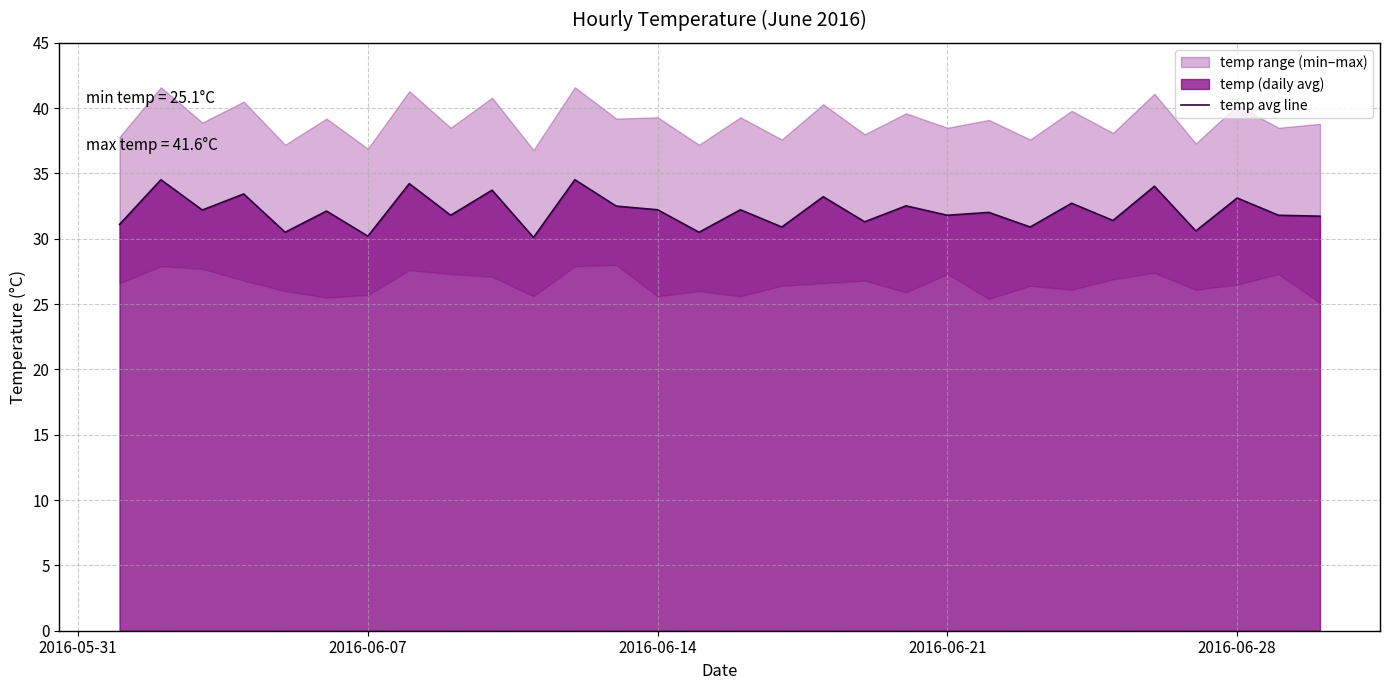

Reading right to left, transcribe all the data shown in this chart.

31.7	31.8	33.1	30.6	34.0	31.4	32.7	30.9	32.0	31.8	32.5	31.3	33.2	30.9	32.2	30.5	32.2	32.5	34.5	30.1	33.7	31.8	34.2	30.2	32.1	30.5	33.4	32.2	34.5	31.1